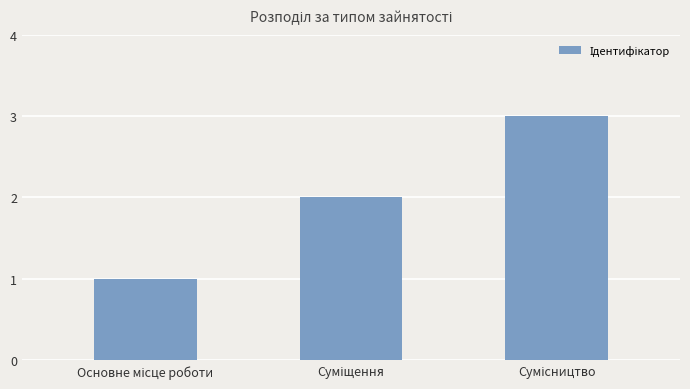

What is the greatest value displayed?

3